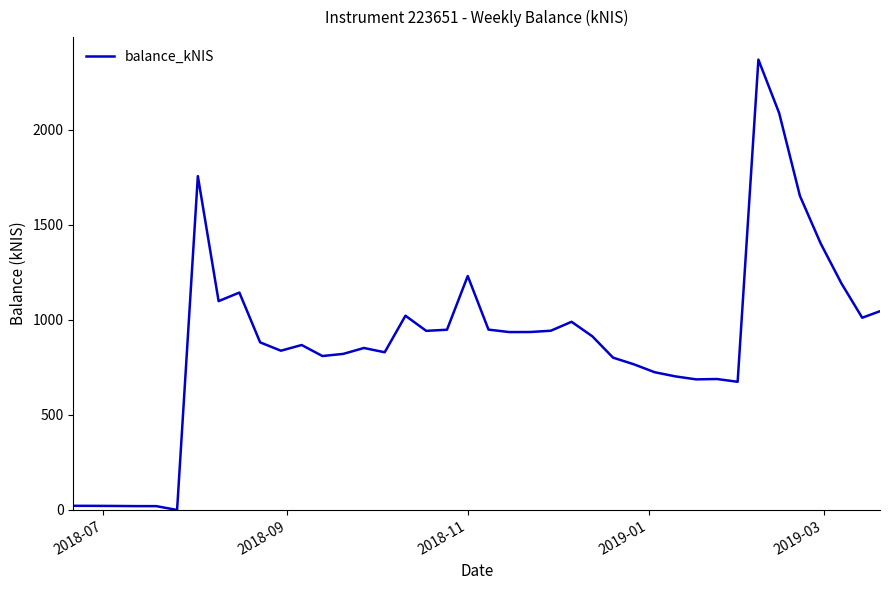

What is the greatest value displayed?

2367.7